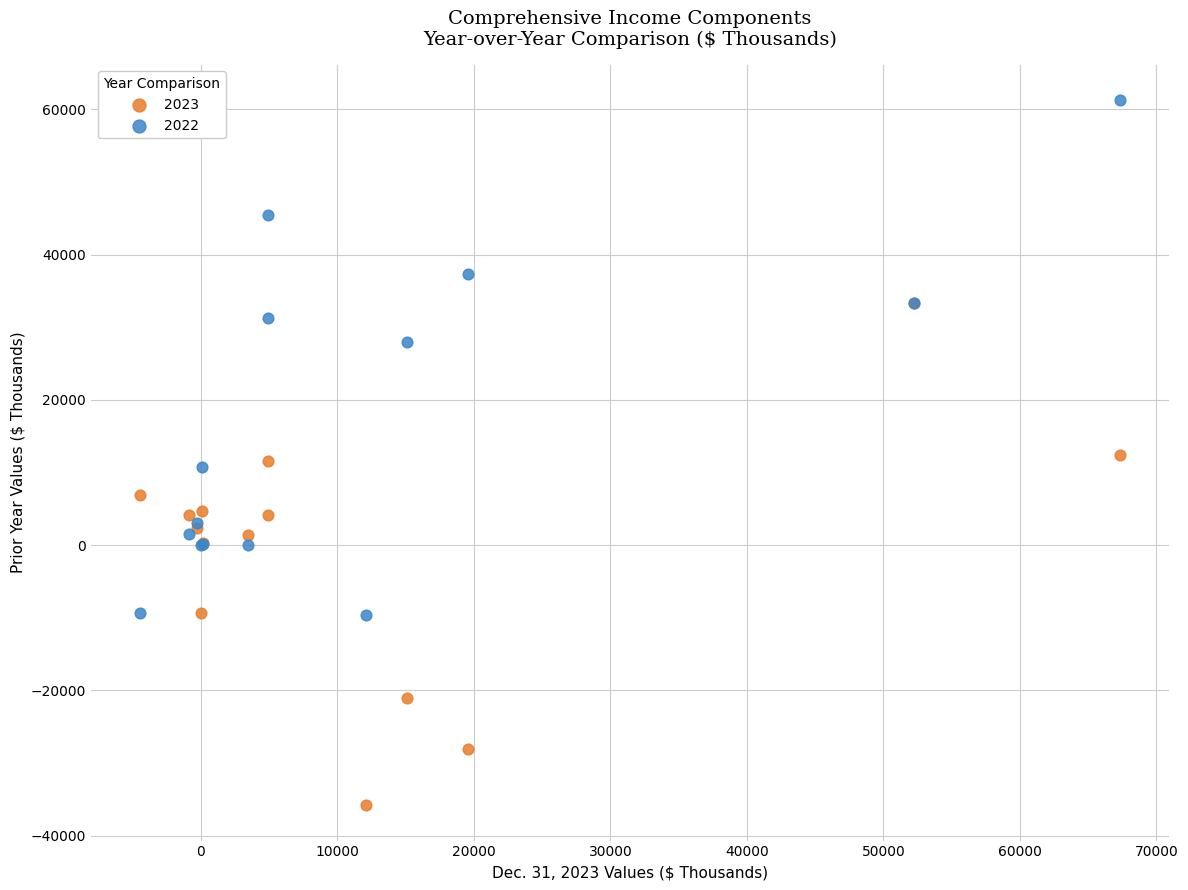

What are all the series names shown in the legend?

2023, 2022